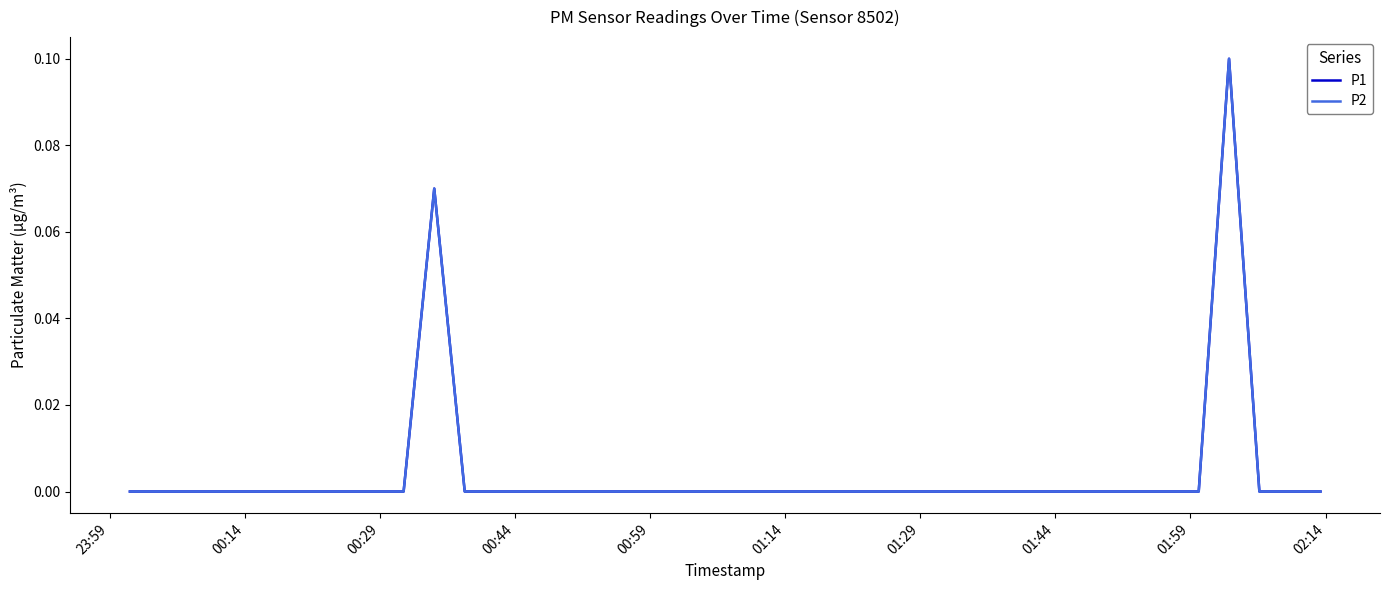

Does the chart display data point markers on the line(s)?

No